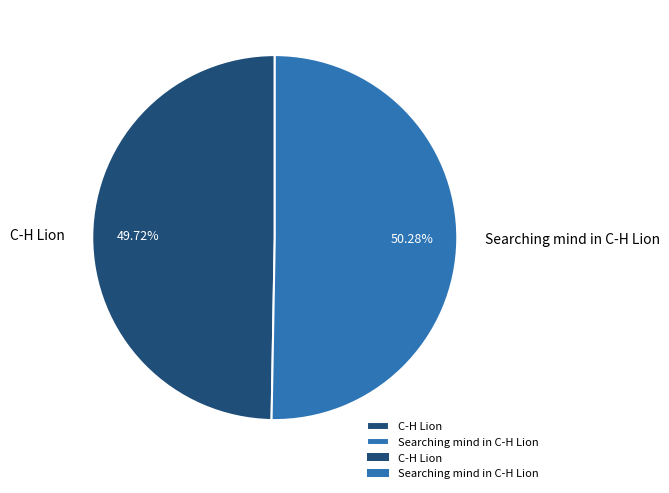

True or false: C-H Lion accounts for 58% of the total.

False